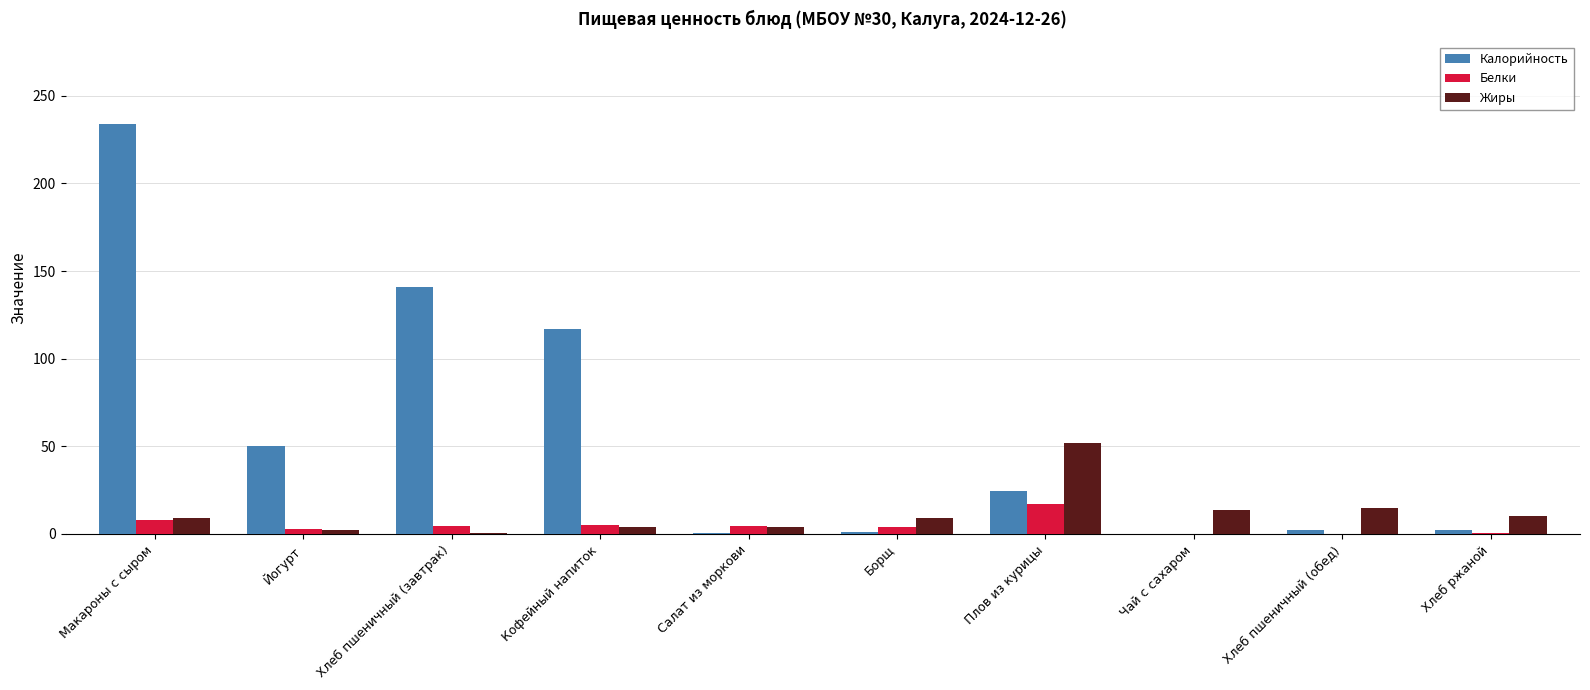

Which series changed the most between Йогурт and Чай с сахаром?

Калорийность